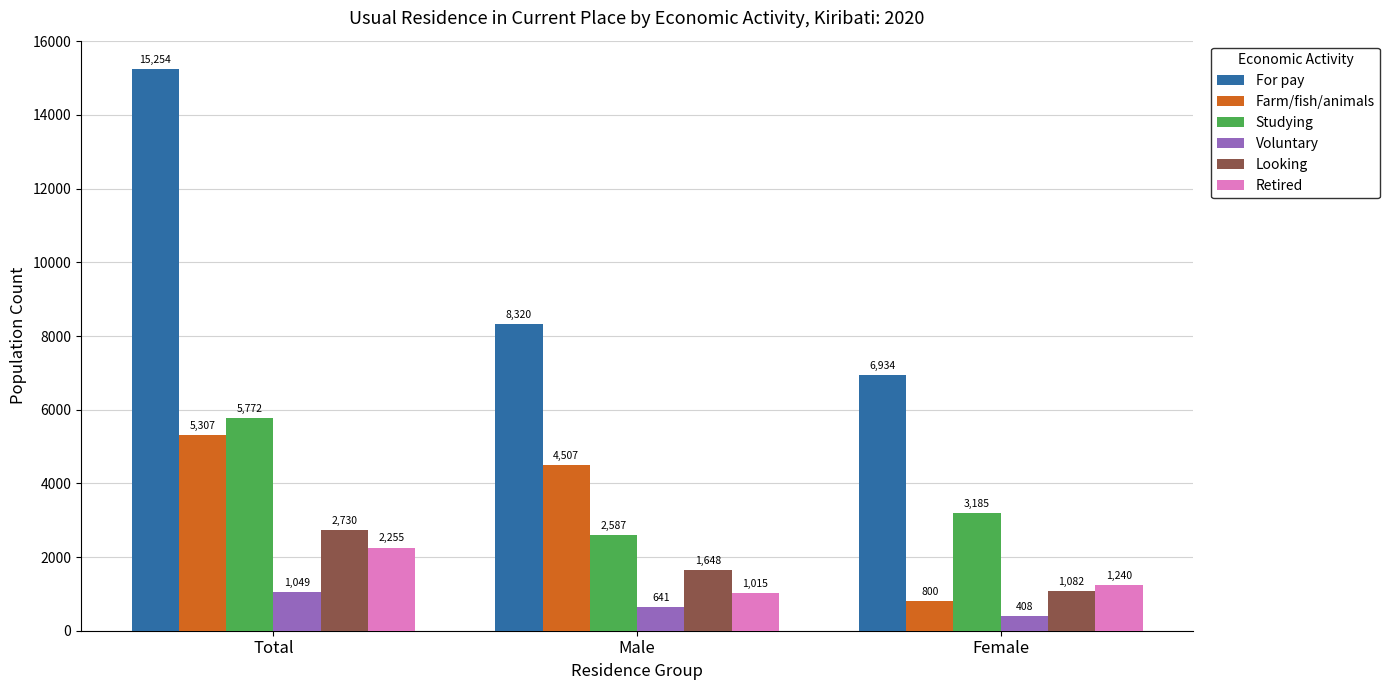

What is the difference between the highest and lowest values at Male?

7679